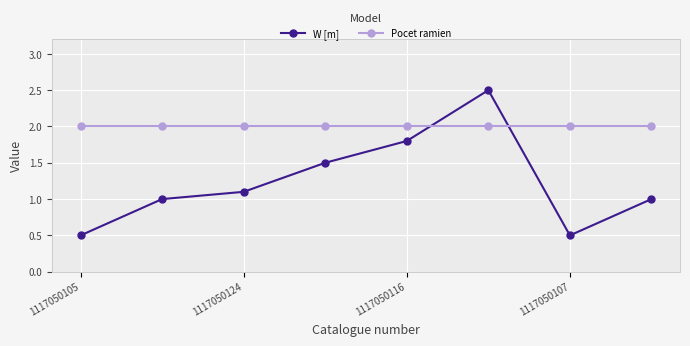

How many interior local valleys does the W [m] series have?

1